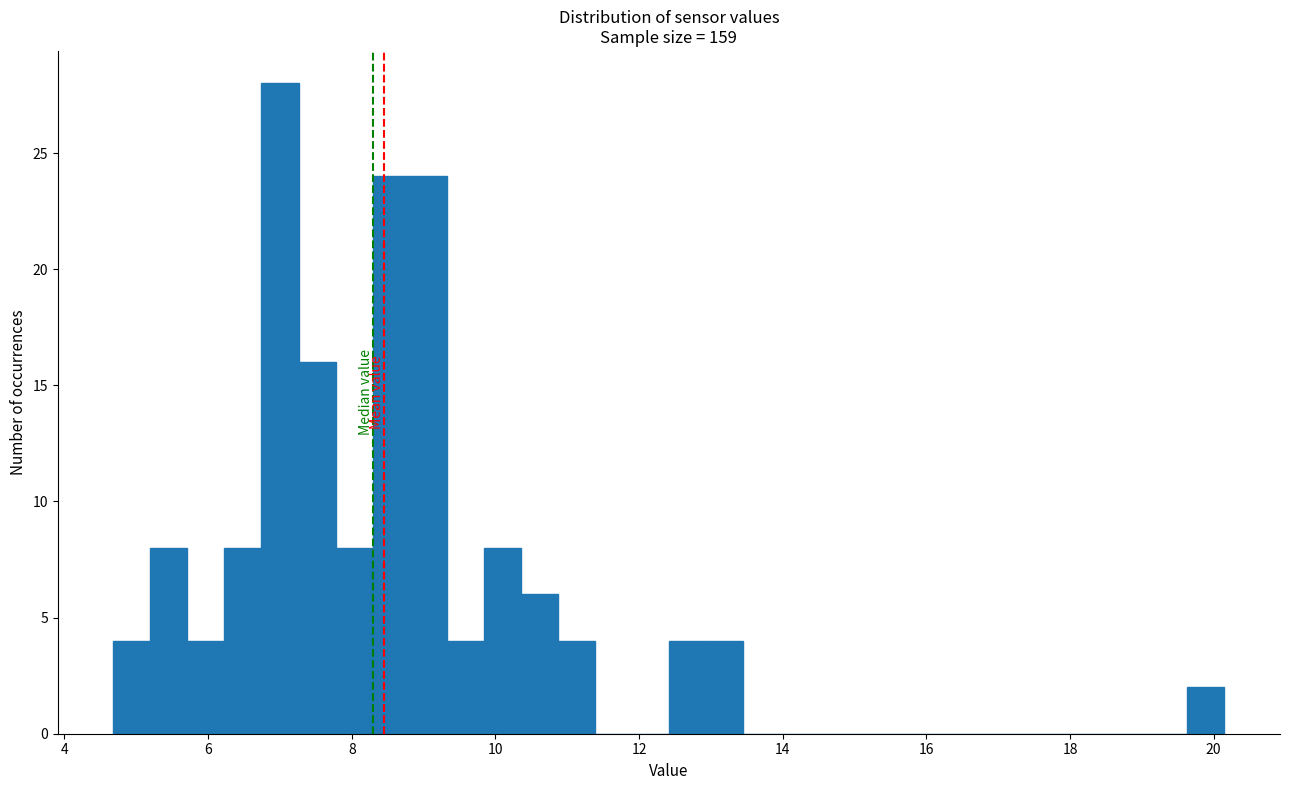

Around what value on the x-axis is the tallest bar? Give the approximate position of its centre, as read against the axis.

7.0